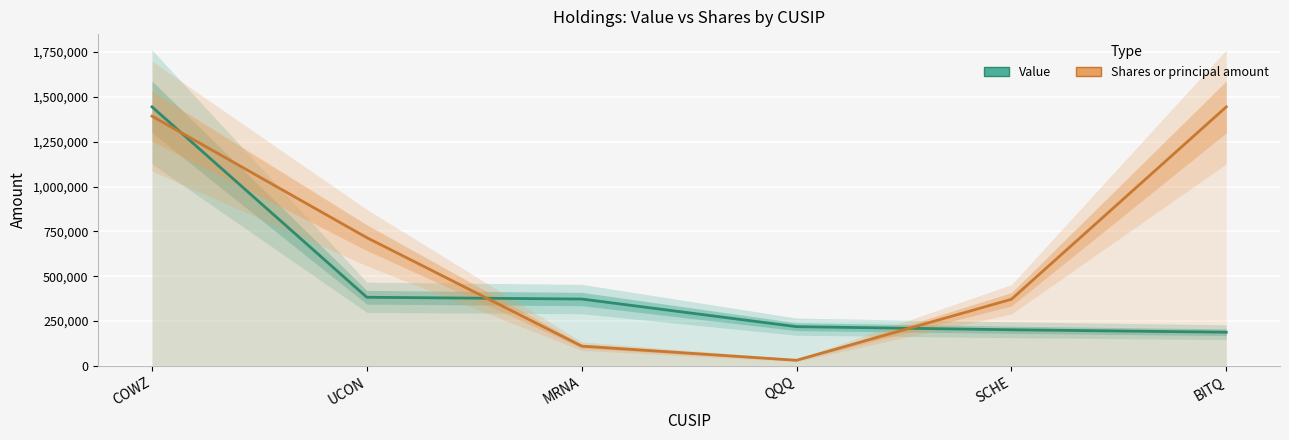

What is the difference between the maximum and minimum values in the Shares or principal amount series?

1413667.9